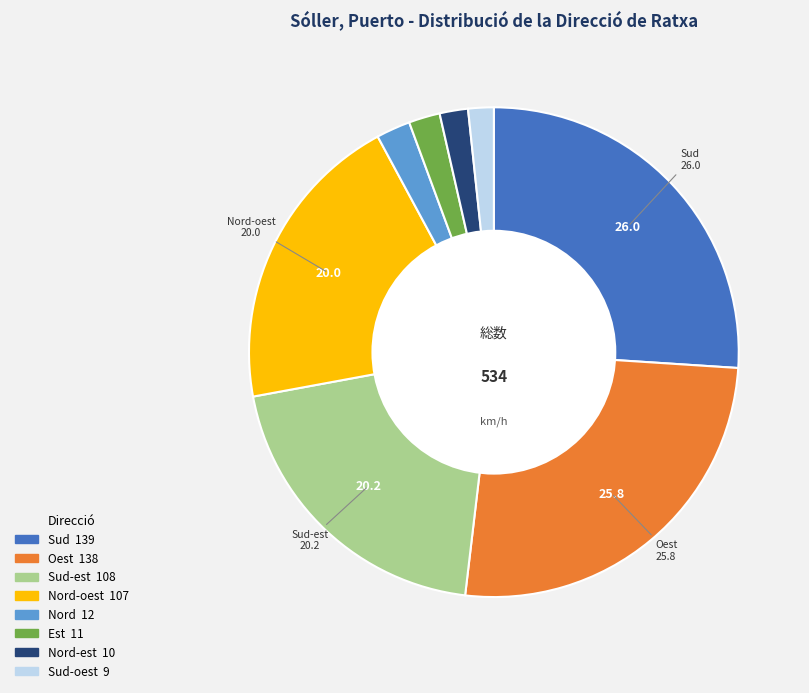

How many slices are in this pie chart?

8